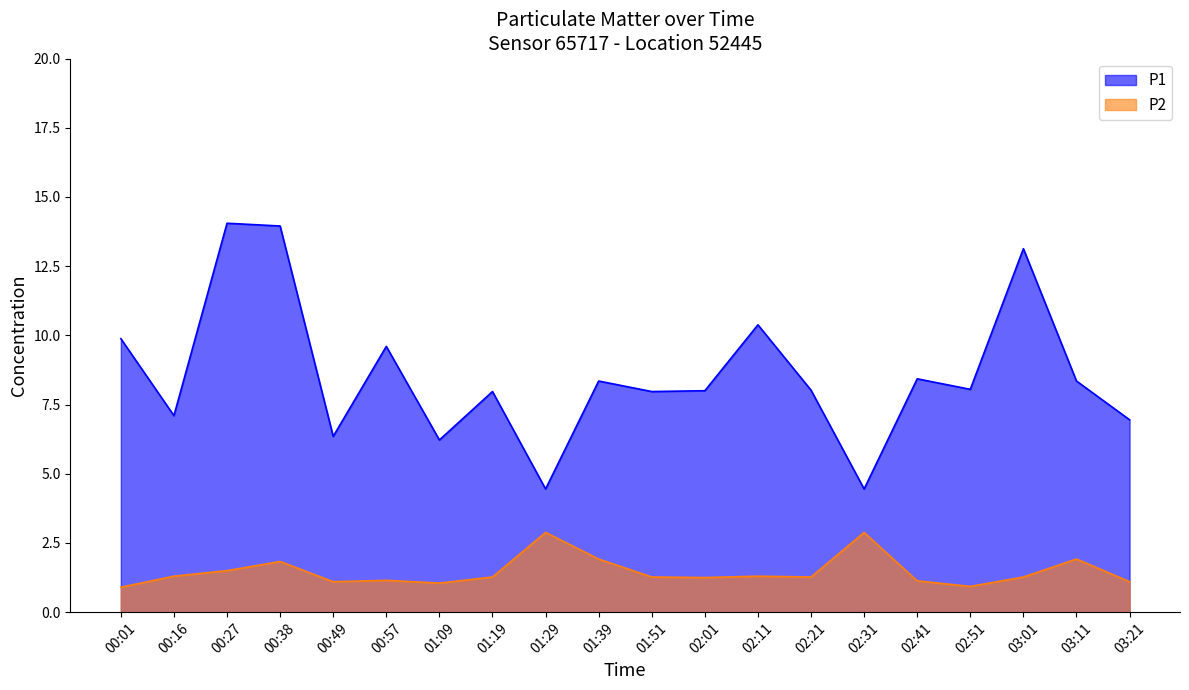

What is the difference between the P1 values at 03:11 and 02:31?

3.9